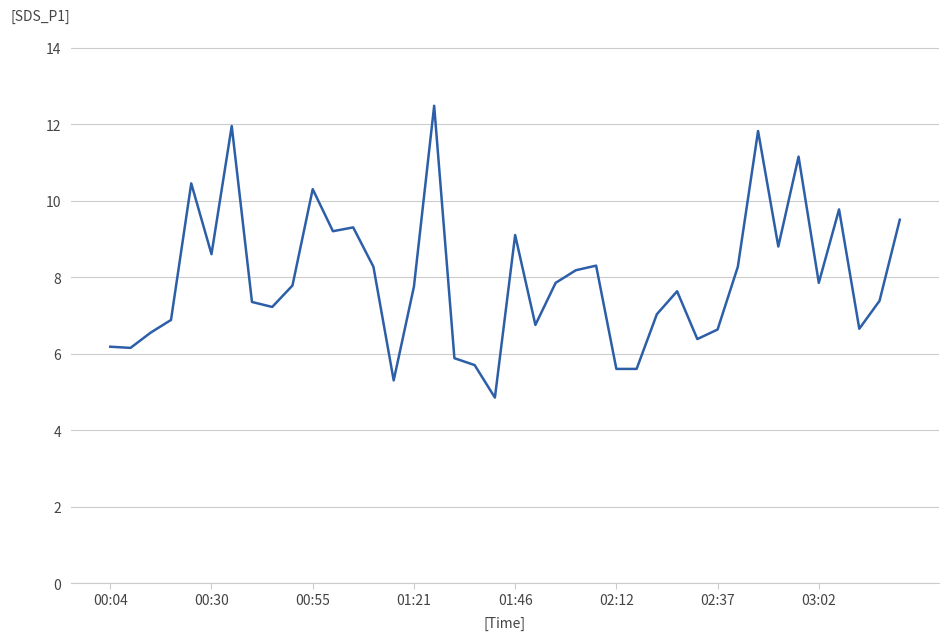

What is the difference between the maximum and minimum values?

7.6